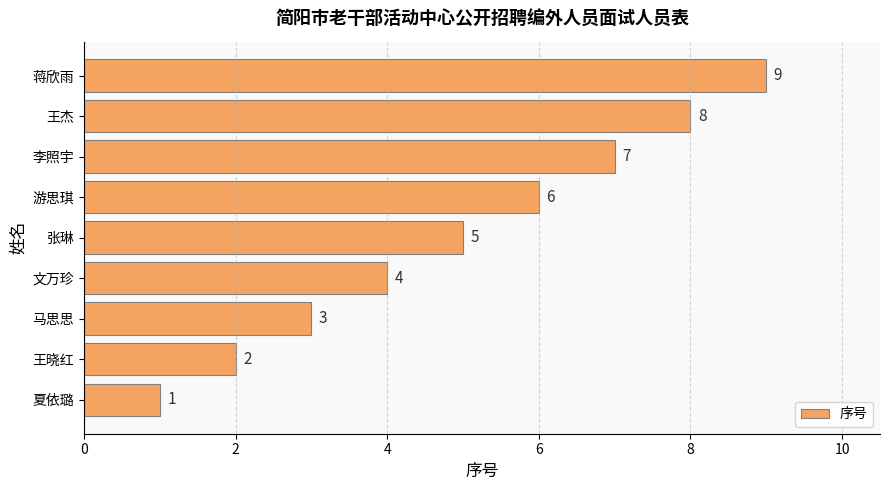

Between 李照宇 and 王杰, which is larger?

王杰